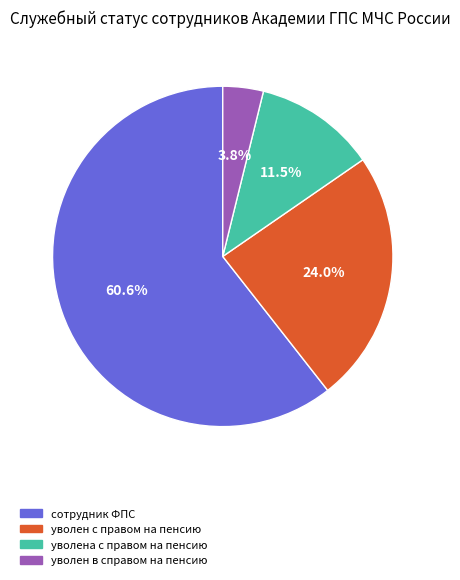

Rank the categories by value from lowest to highest.

уволен в справом на пенсию, уволена с правом на пенсию, уволен с правом на пенсию, сотрудник ФПС